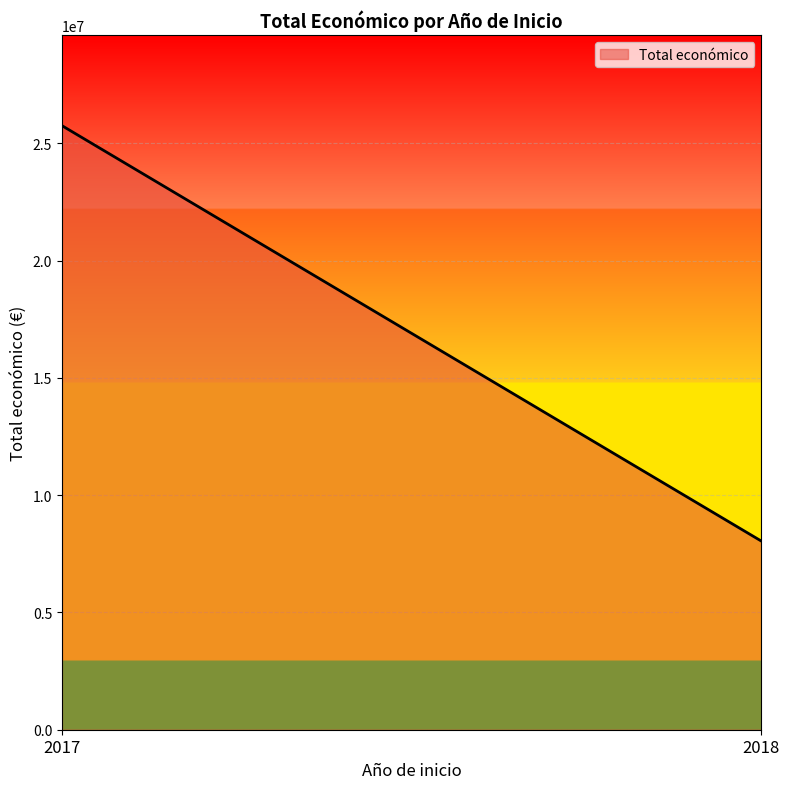

The chart shows a value of 6668869 at 2018. True or false?

False